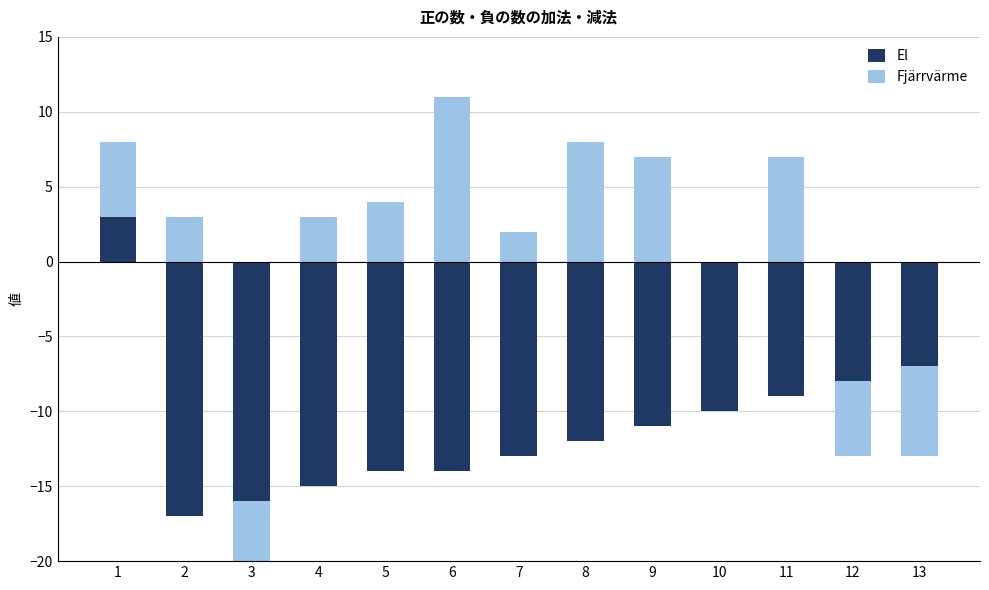

At how many categories does at least one series exceed 8?

1